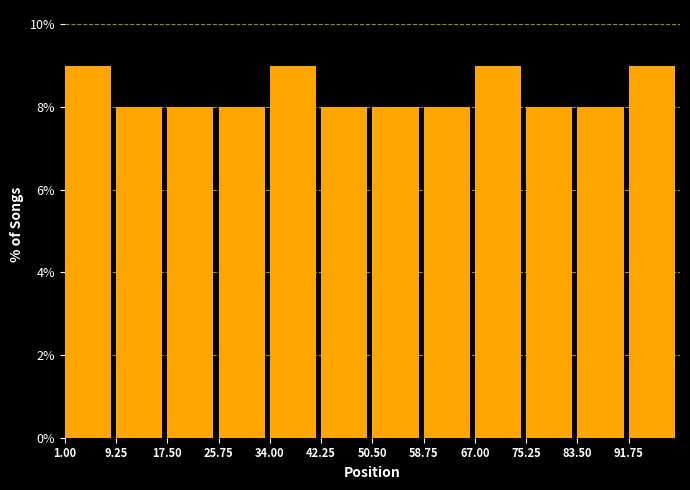

Reading left to right, list every bar in this chart as the range it spans on the x-axis followed by its height. Neither the bar edges nor the heights are printed on the chart, so give them approximately, as read against the axes.

1 to 9: 9
9 to 18: 8
18 to 26: 8
26 to 34: 8
34 to 42: 9
42 to 51: 8
51 to 59: 8
59 to 67: 8
67 to 75: 9
75 to 84: 8
84 to 92: 8
92 to 100: 9